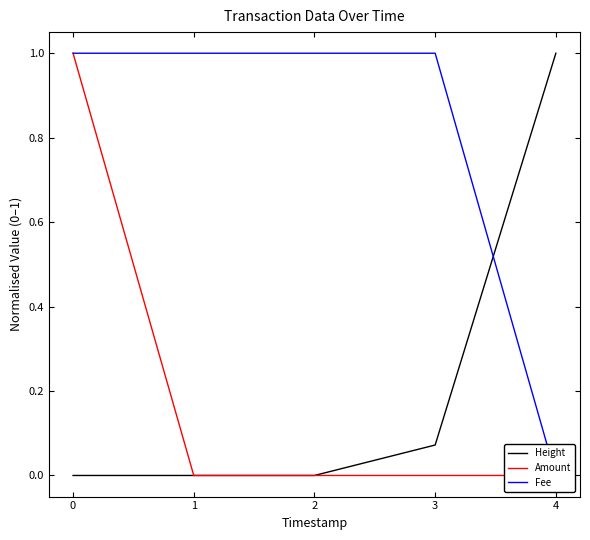

True or false: Amount and Fee intersect in this chart.

False